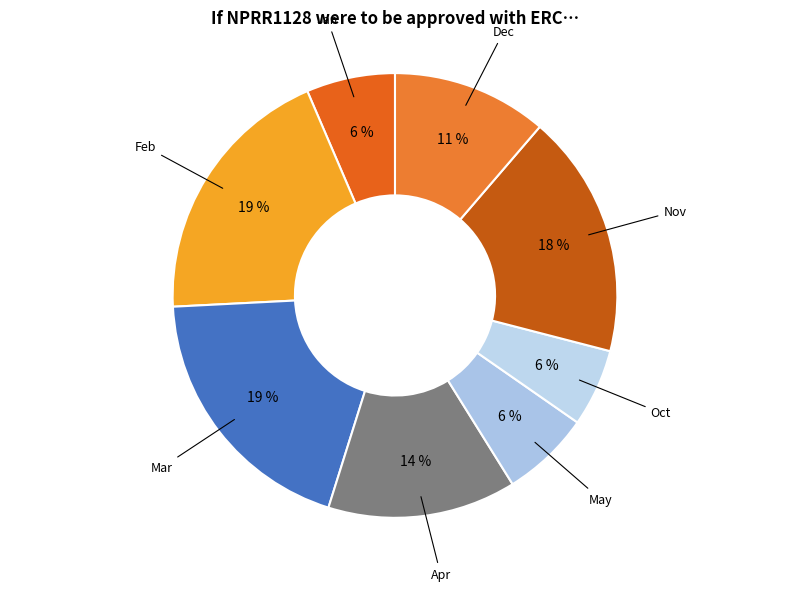

How many segments does this pie chart have?

8